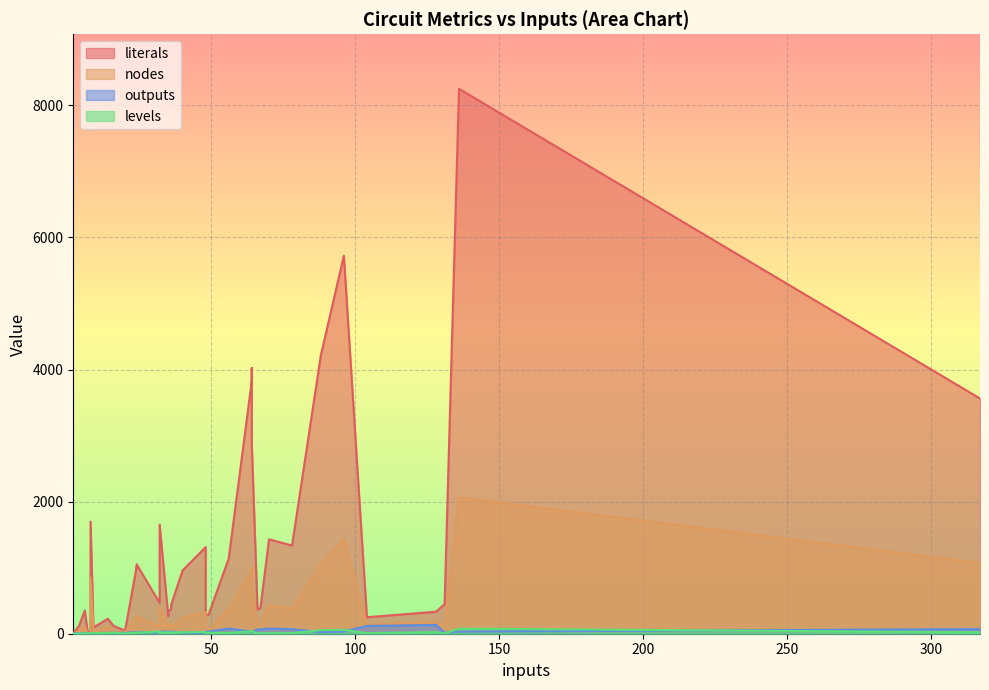

Count the number of categories in the chart.

40